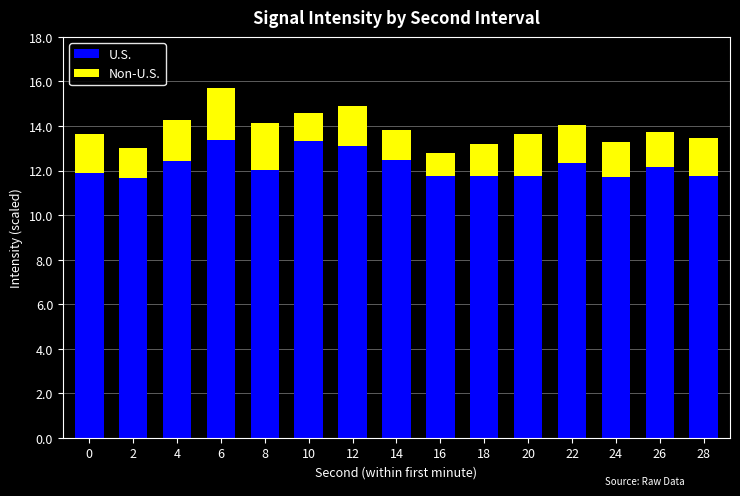

What is the total value across all series at 2?

13.0